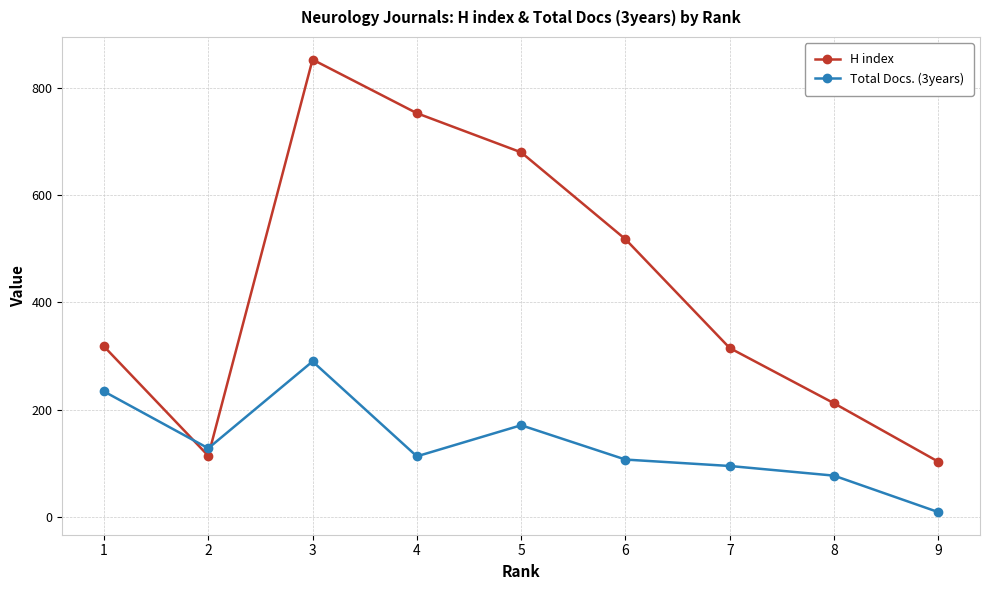

What is the difference between the H index values at 5 and 2?

566